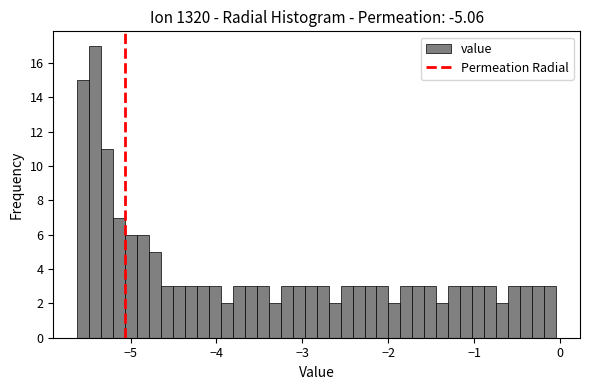

Read against the x-axis, roughly where is the centre of the tallest bar?

-5.4